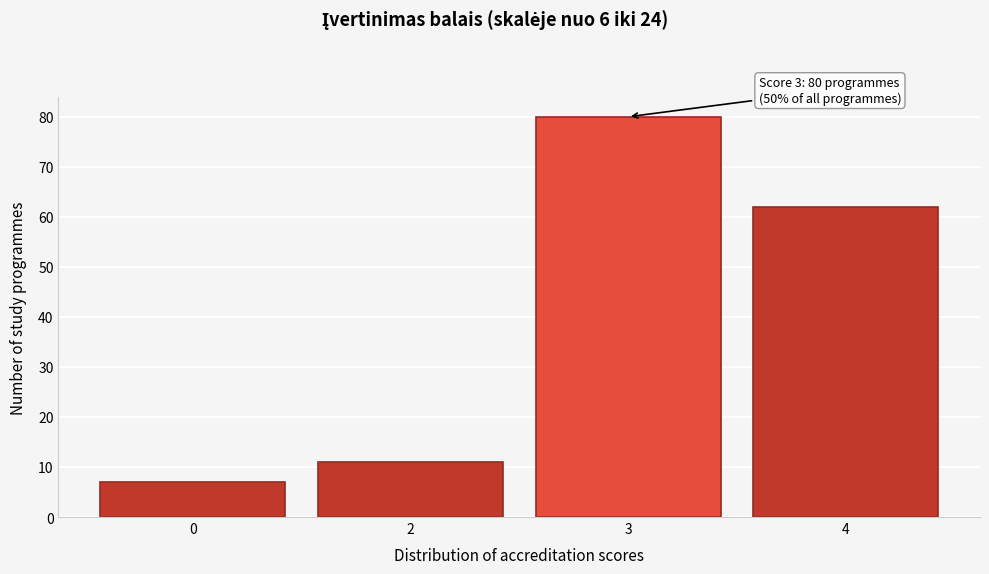

Reading right to left, what are all the values shown in this chart?

62	80	11	7